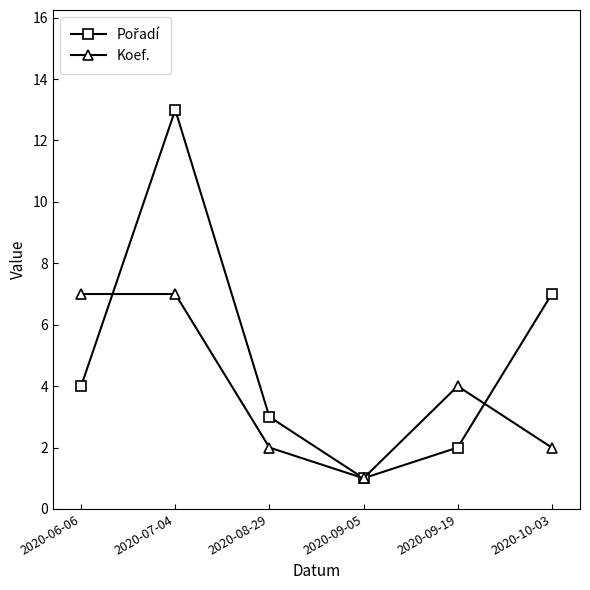

Which series changed the most between 2020-06-06 and 2020-09-19?

Koef.